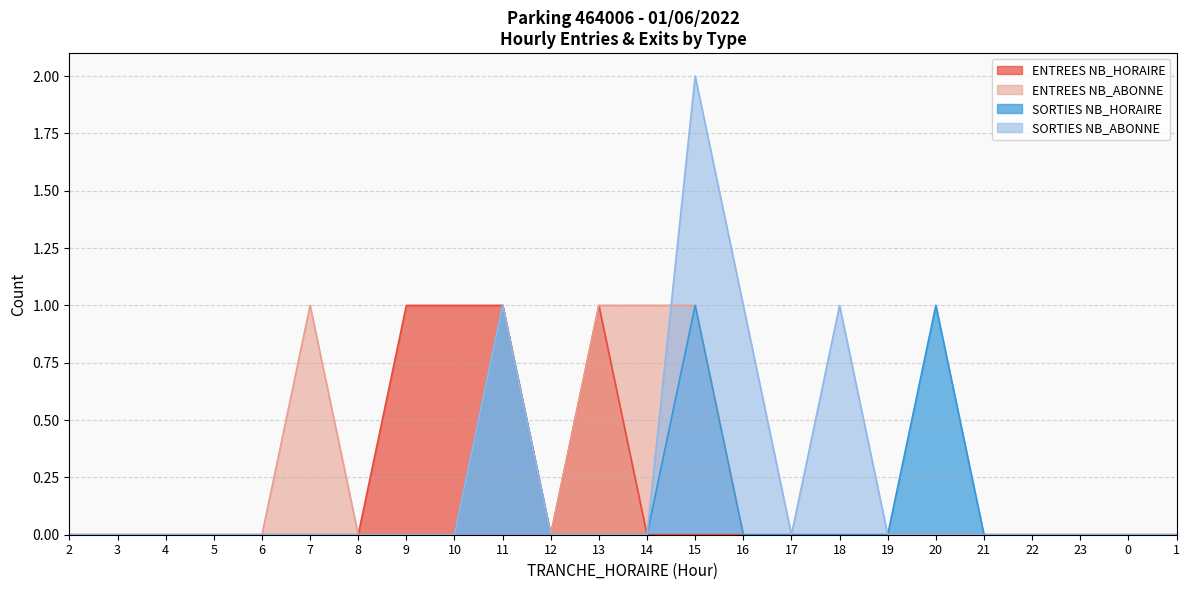

Reading left to right, list all the values displayed in this chart.

ENTREES NB_HORAIRE: 0	0	0	0	0	0	0	1	1	1	0	1	0	0	0	0	0	0	0	0	0	0	0	0
ENTREES NB_ABONNE: 0	0	0	0	0	1	0	0	0	1	0	1	1	1	0	0	0	0	0	0	0	0	0	0
SORTIES NB_HORAIRE: 0	0	0	0	0	0	0	0	0	1	0	0	0	1	0	0	0	0	1	0	0	0	0	0
SORTIES NB_ABONNE: 0	0	0	0	0	0	0	0	0	1	0	0	0	2	1	0	1	0	0	0	0	0	0	0